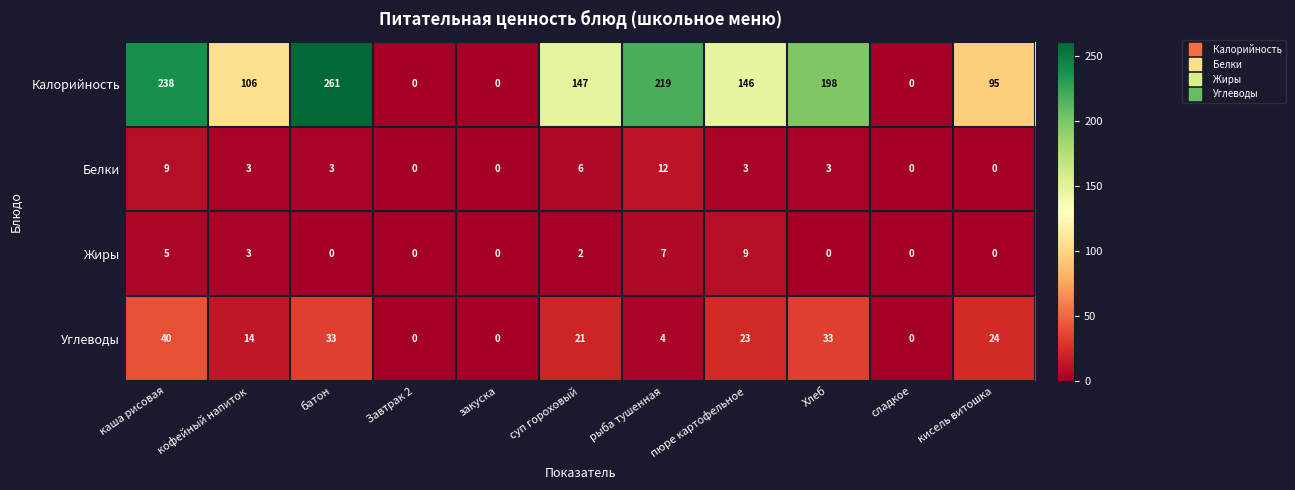

What is the sum of the Калорийность values at батон and Хлеб?

459